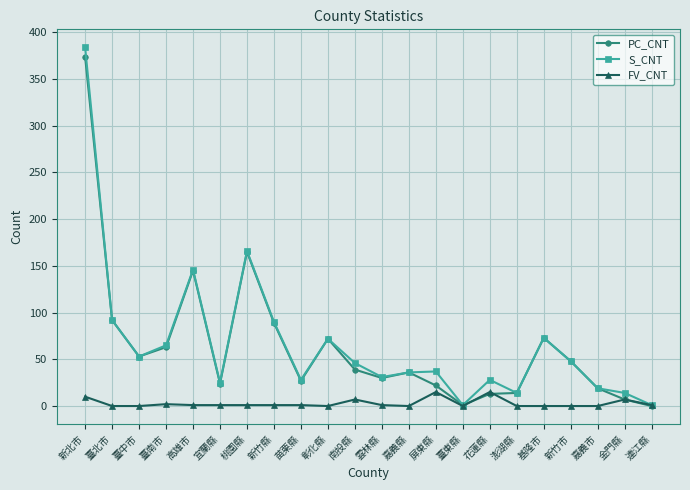

True or false: S_CNT has a value of 65 at 臺南市.

True